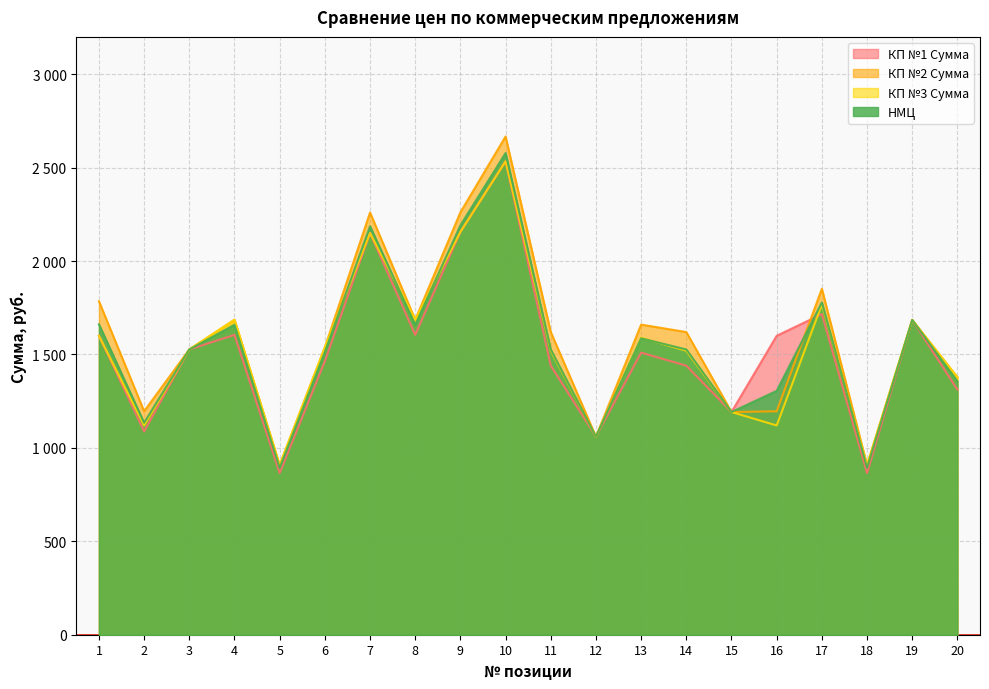

At 13, list the series in order from smallest to largest.

КП №1 Сумма, НМЦ, КП №3 Сумма, КП №2 Сумма